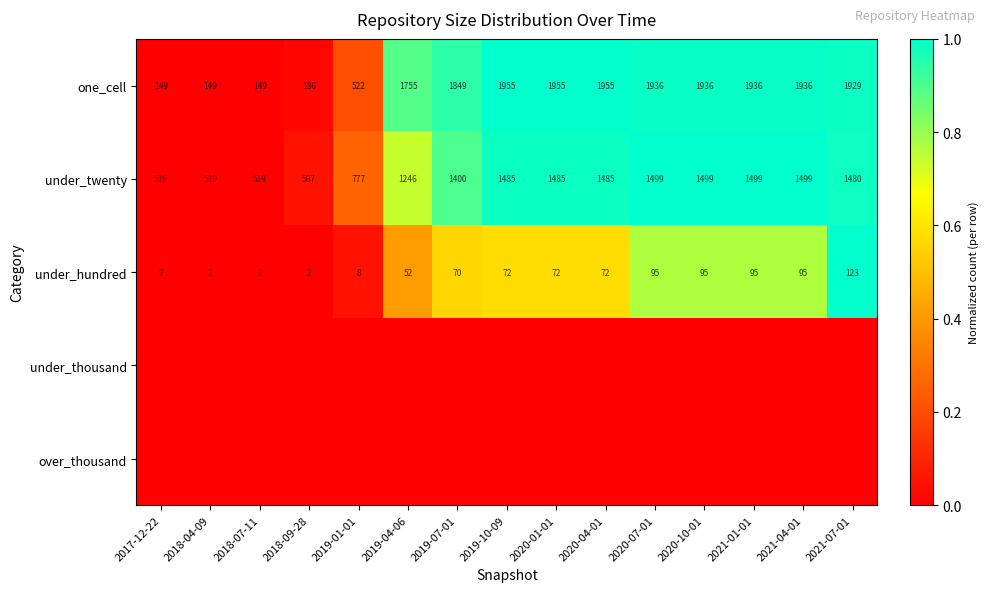

What is the maximum value for under_hundred?

123